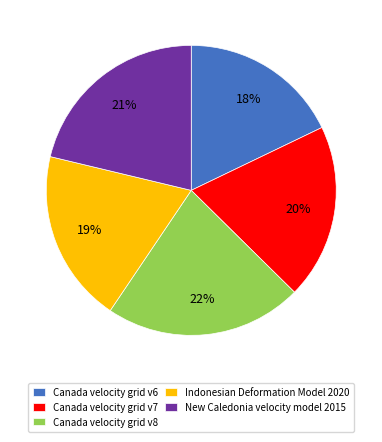

Do Canada velocity grid v7 and Canada velocity grid v6 together represent more than half of the pie?

No